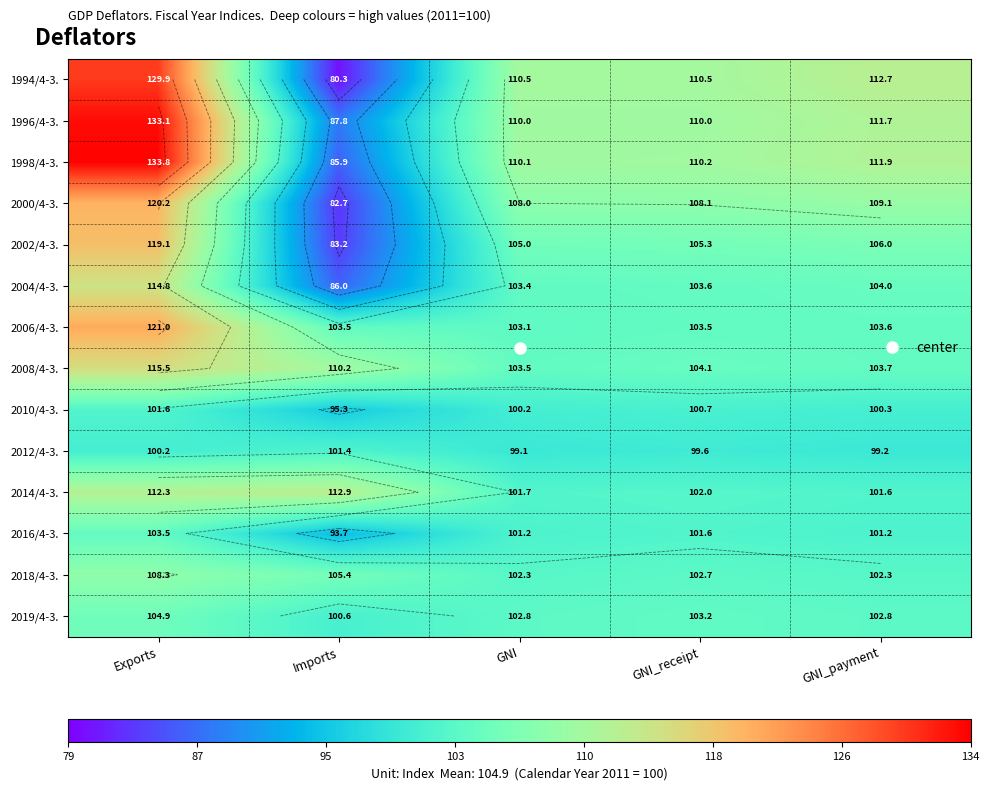

The 2006/4-3. series shows 103.1 at GNI. True or false?

True